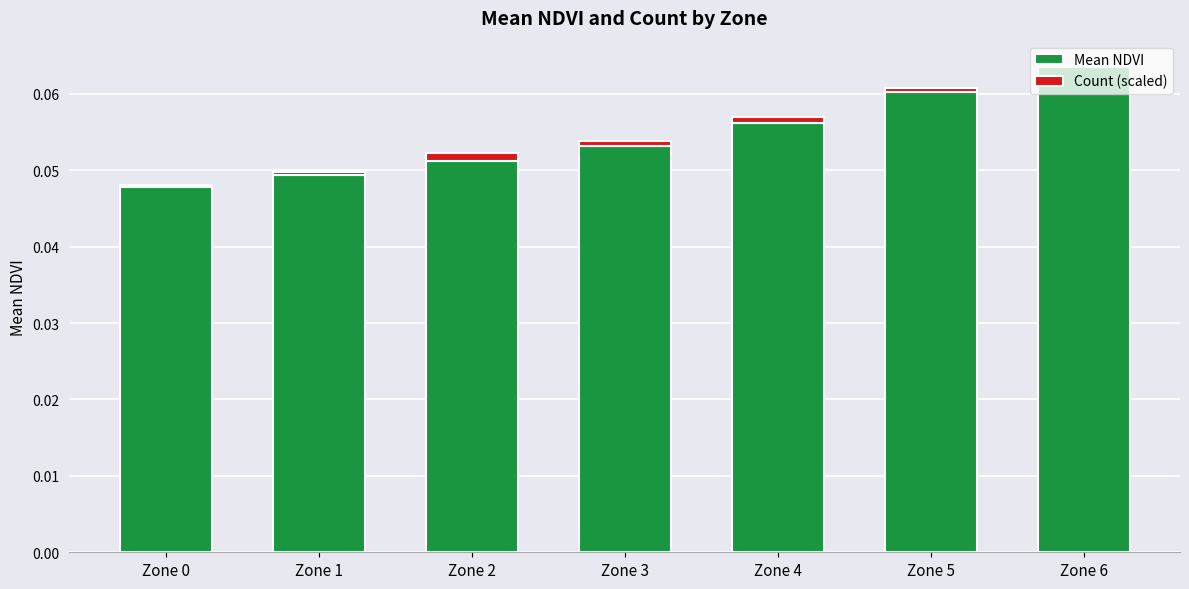

What are all the series names shown in the legend?

Mean NDVI, Count (scaled)